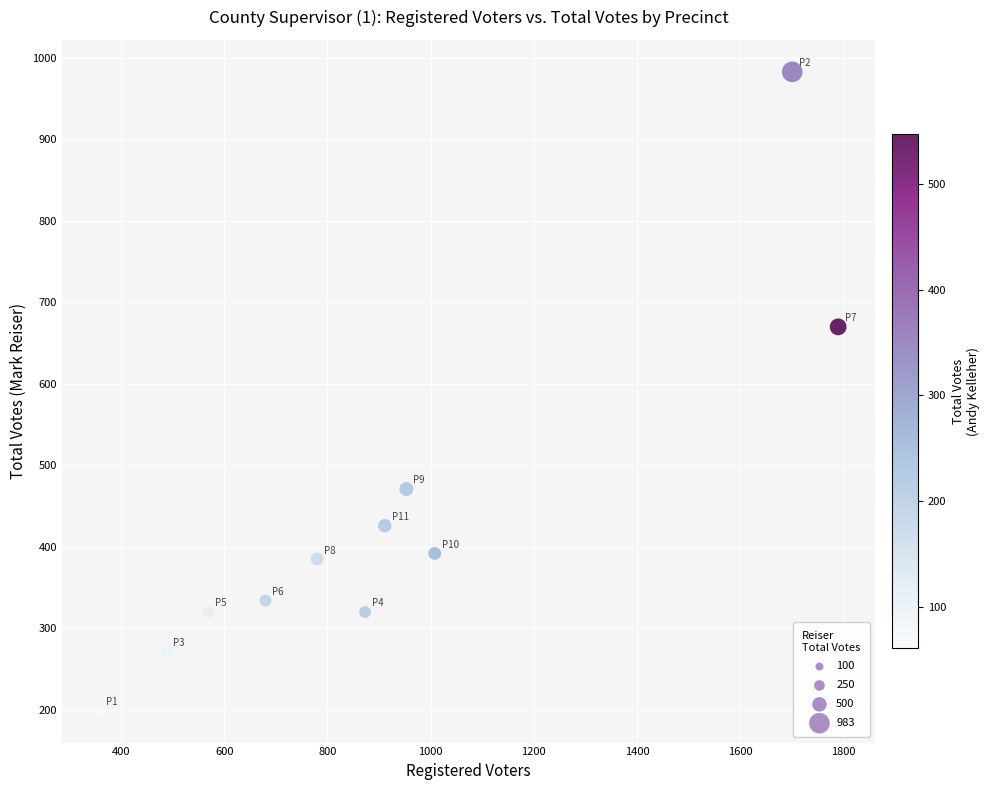

What Y value in the scatter plot is closest to 591?

670